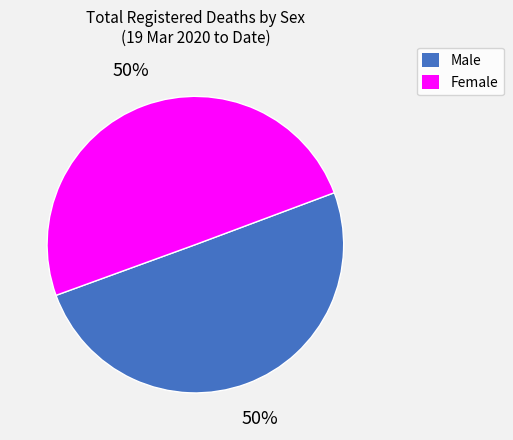

To the nearest percent, what portion does Male represent?

50%